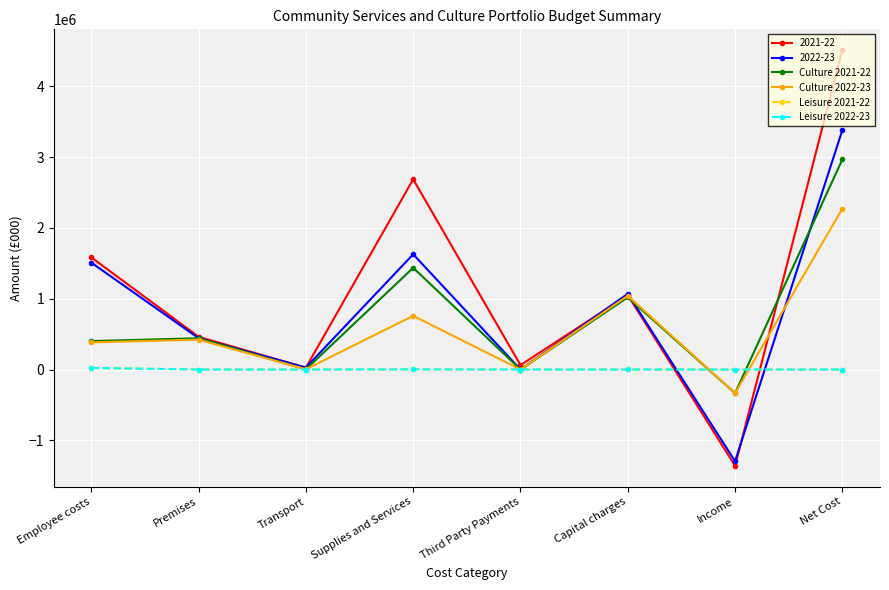

What is the sum of the Culture 2021-22 values at Third Party Payments and Employee costs?

401500